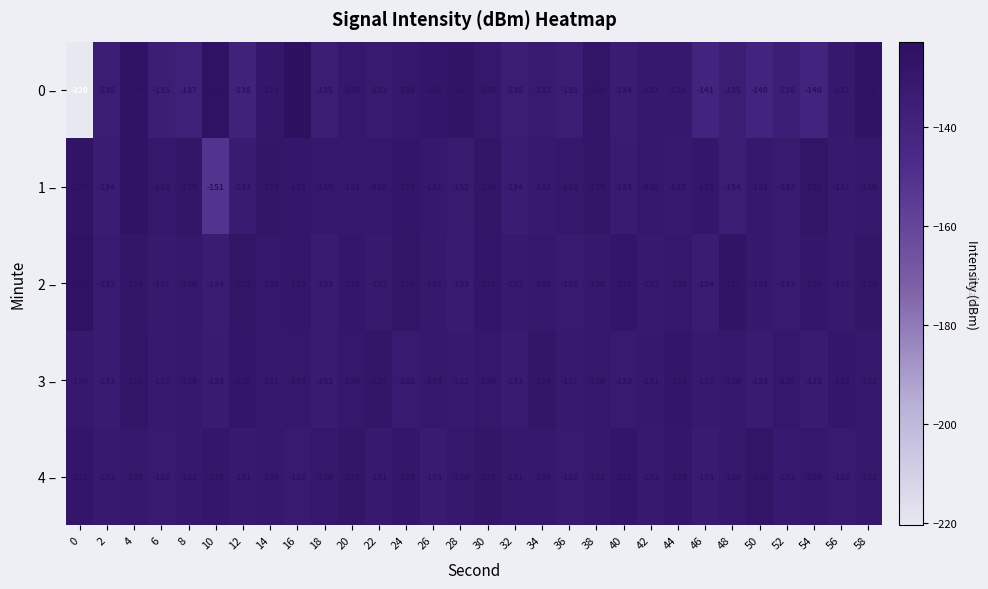

Which label corresponds to the largest value in the chart?

16